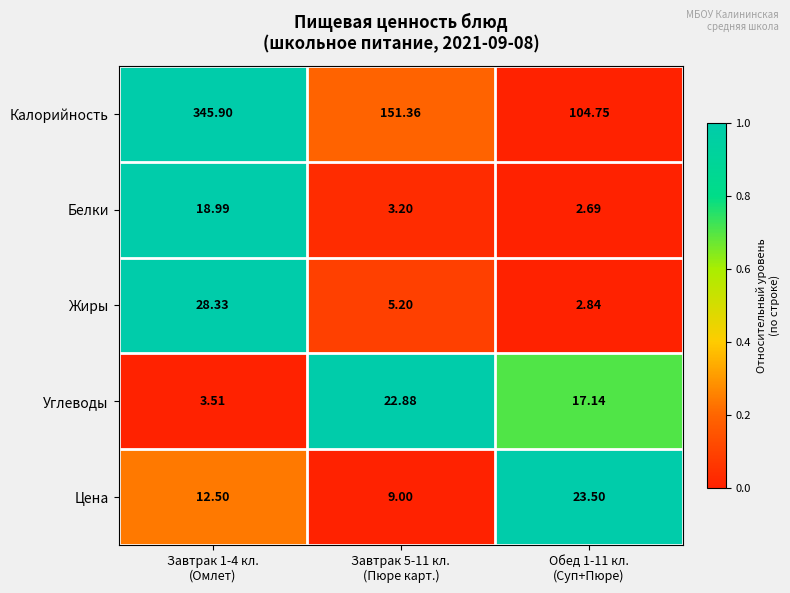

Which series has the largest total across all categories?

Калорийность